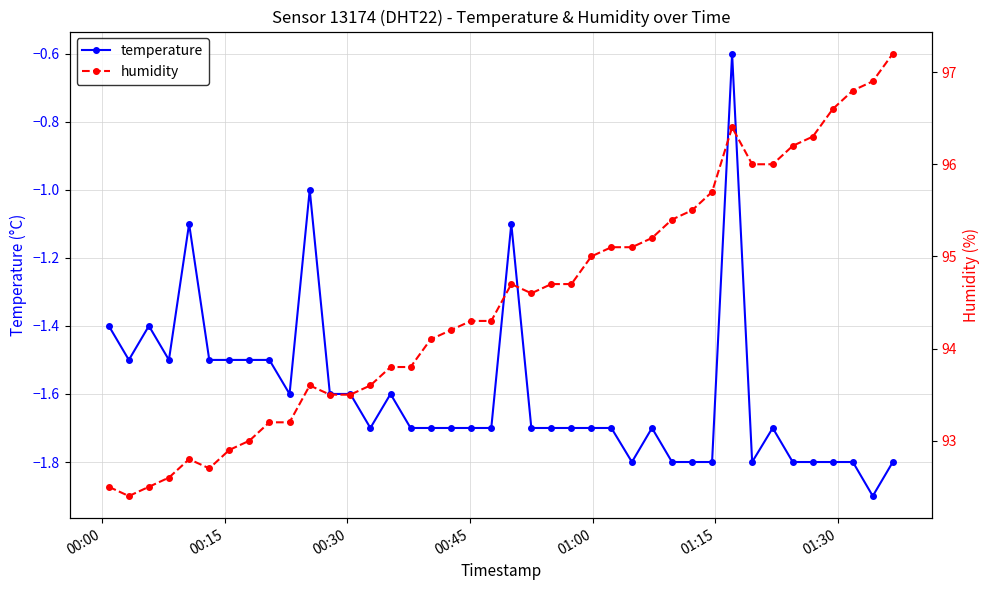

What is the highest value of the temperature series?

-0.6